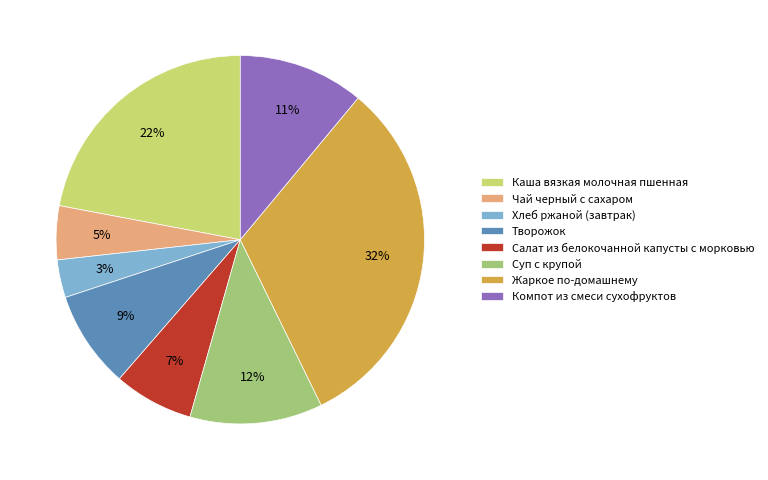

Approximately how many times larger is the value at Компот из смеси сухофруктов compared to Салат из белокочанной капусты с морковью?

1.6